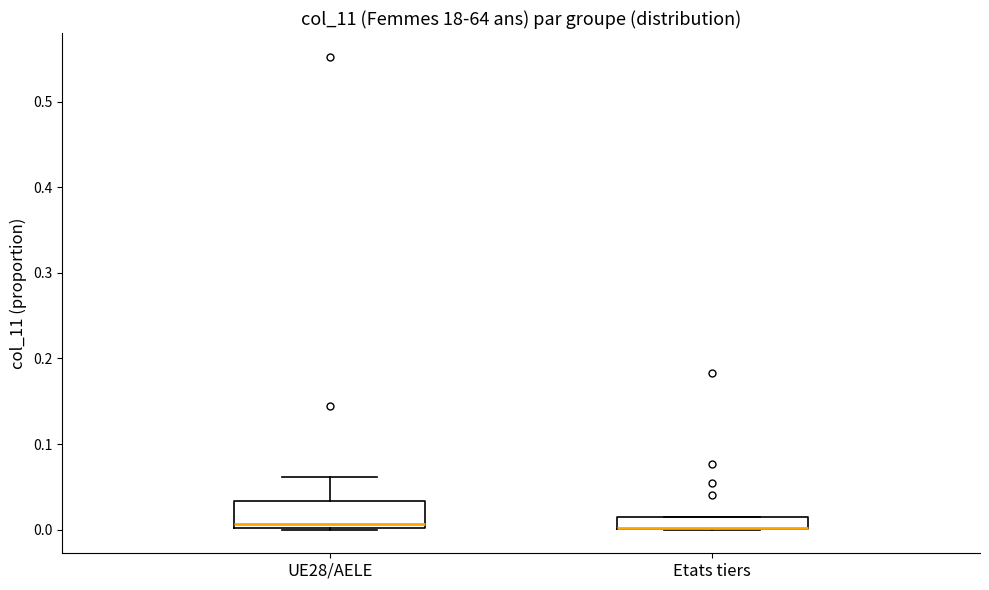

Where is the upper edge of the box for Etats tiers on the y-axis? The values are not printed on the chart, so give them approximately, as read against the axis.

0.01